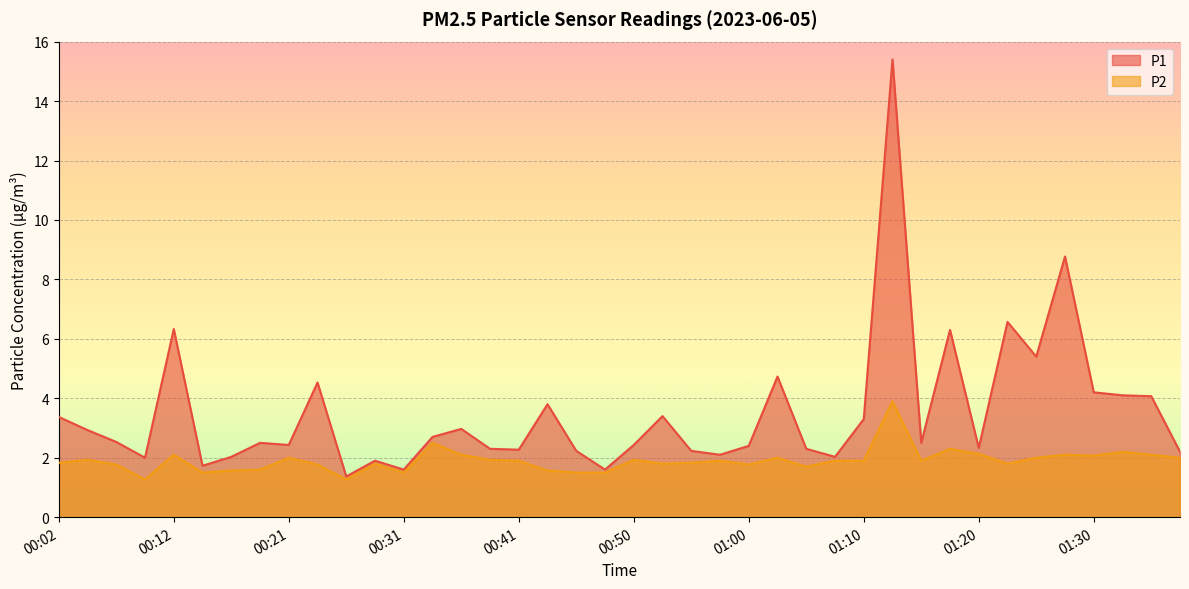

True or false: P1 and P2 cross at least once.

False